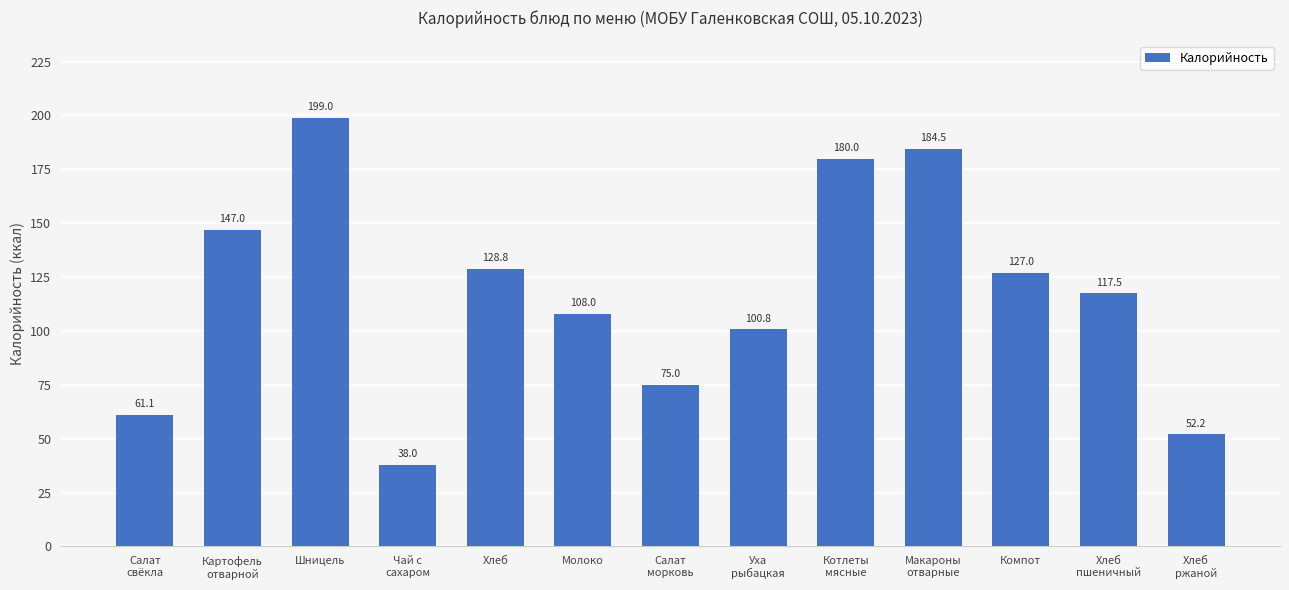

List the labels in order of value, smallest first.

Чай с
сахаром, Хлеб
ржаной, Салат
свёкла, Салат
морковь, Уха
рыбацкая, Молоко, Хлеб
пшеничный, Компот, Хлеб, Картофель
отварной, Котлеты
мясные, Макароны
отварные, Шницель